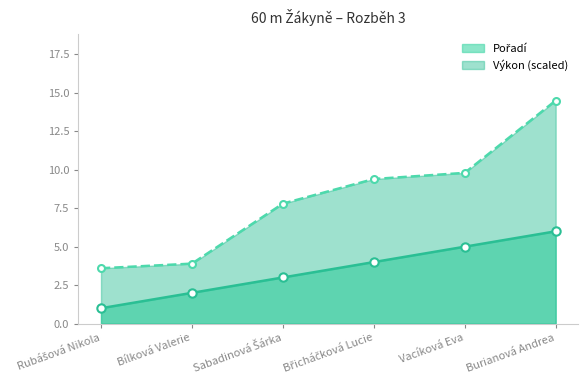

What position from the left is Burianová Andrea?

6